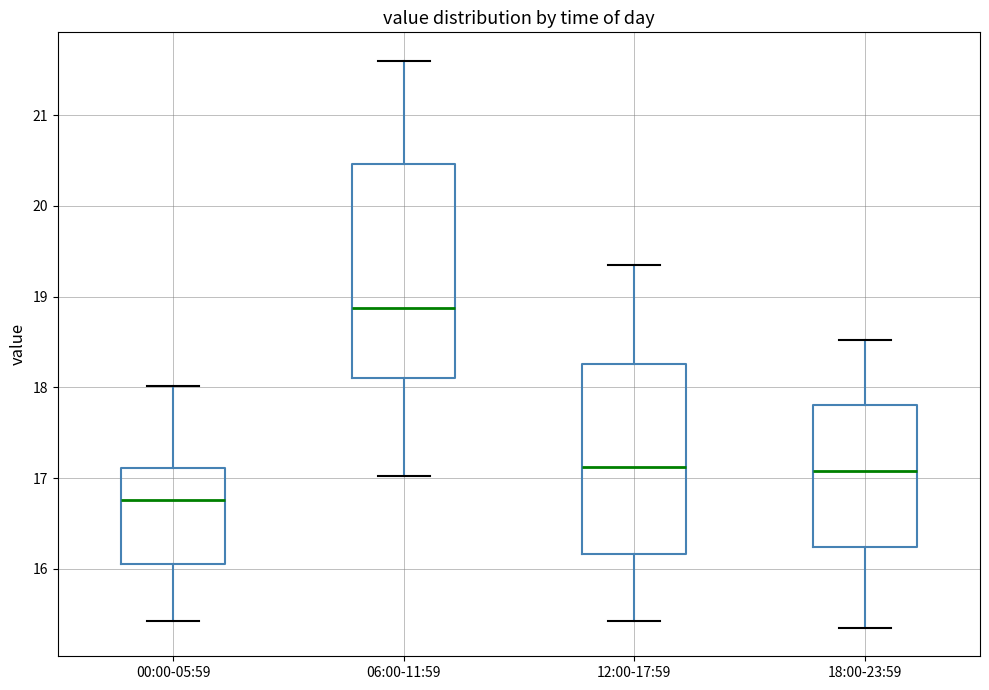

Which box's median line is the lowest?

00:00-05:59